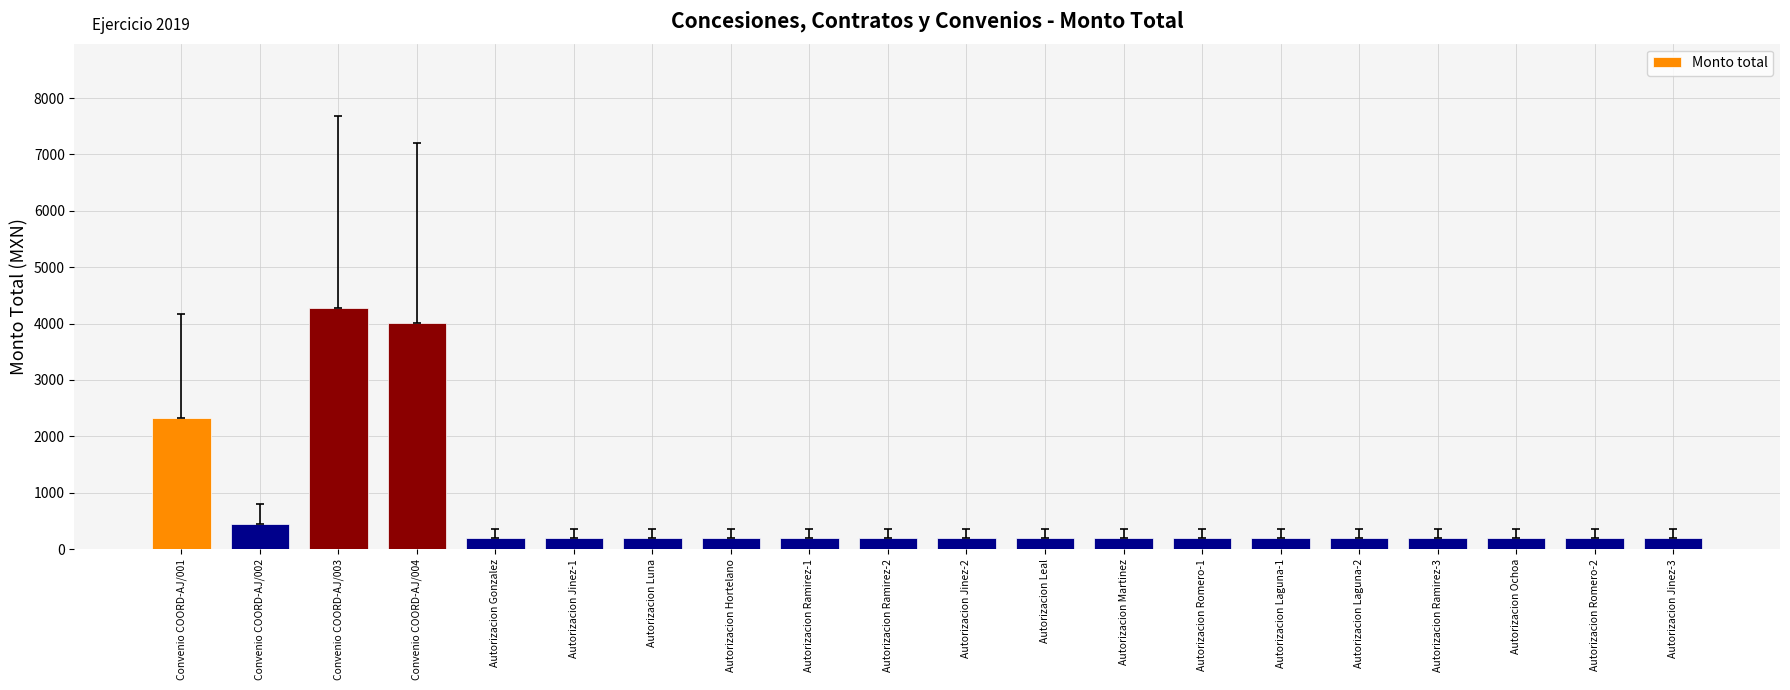

The value at Convenio COORD-AJ/002 is 448.0. True or false?

True